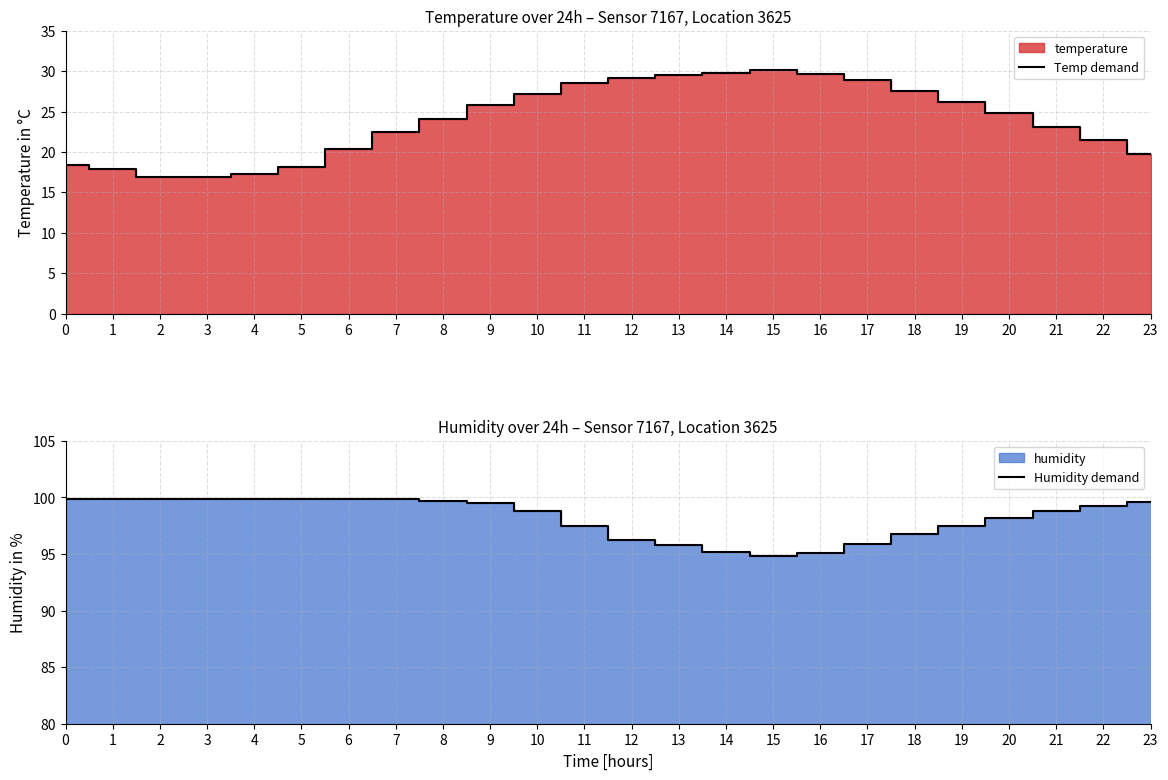

The value of Temp demand at 3 is 16.9. True or false?

True